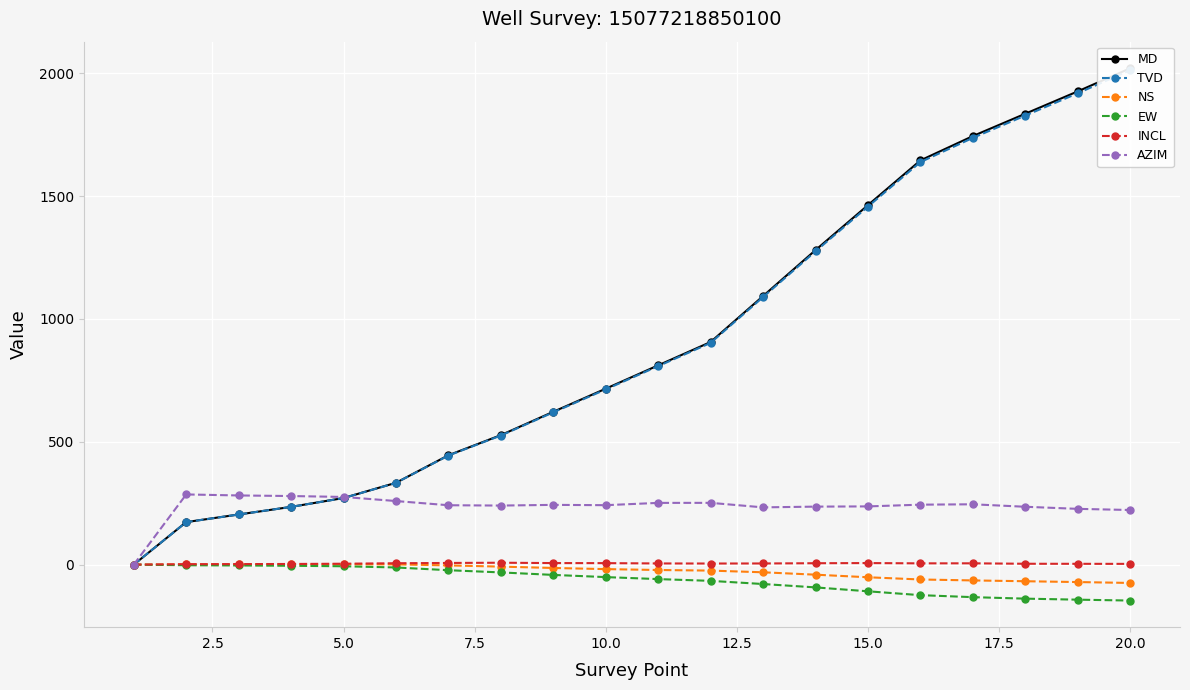

True or false: INCL has more than 1 points higher than both neighbors.

True